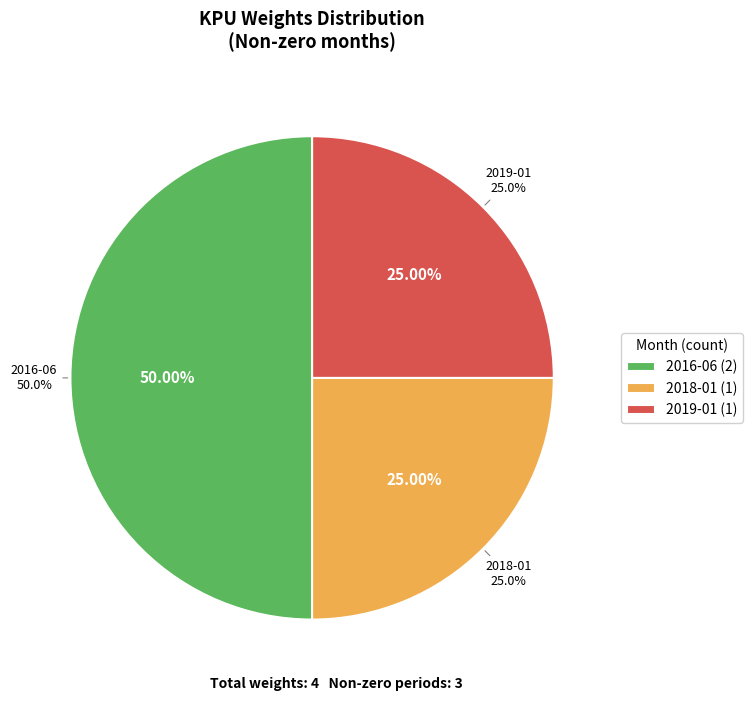

Which slice is the largest?

2016-06